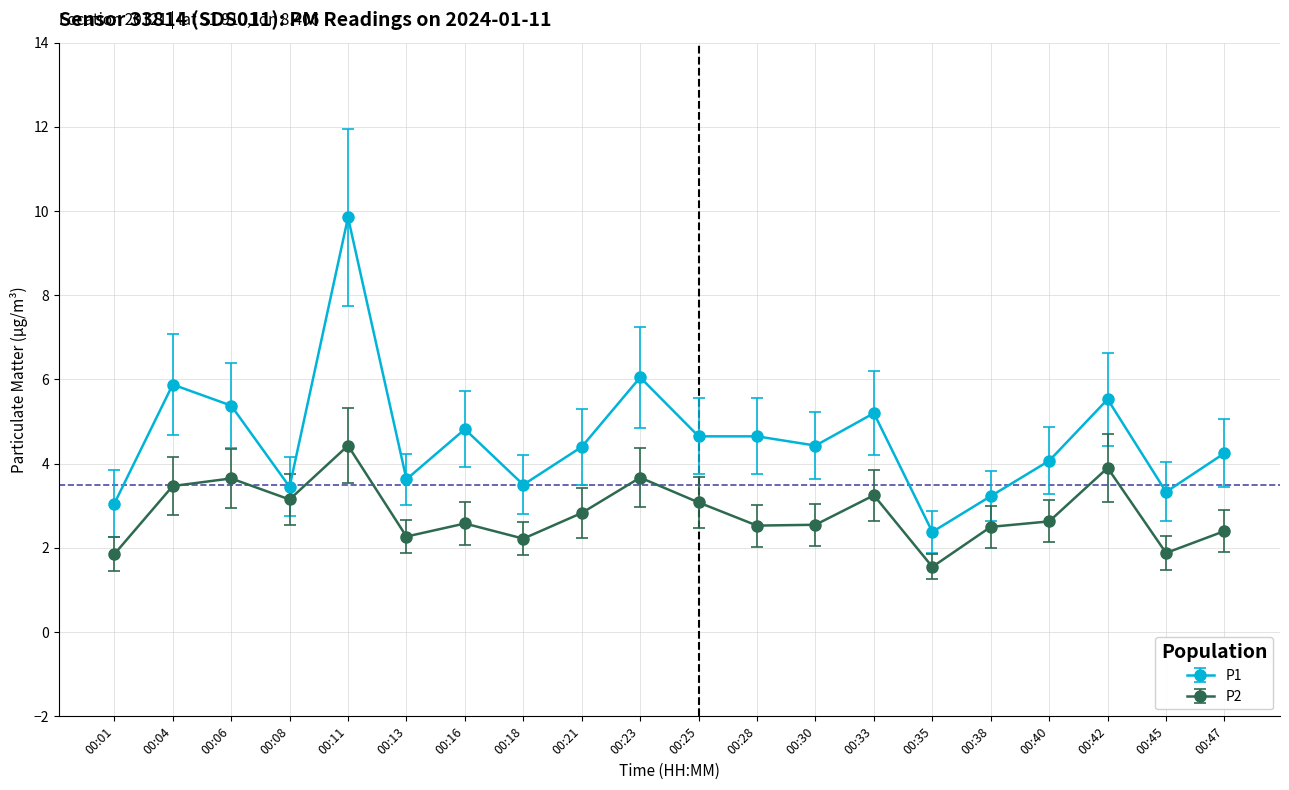

What is the spread (max minus min) of values at 00:40?

1.4